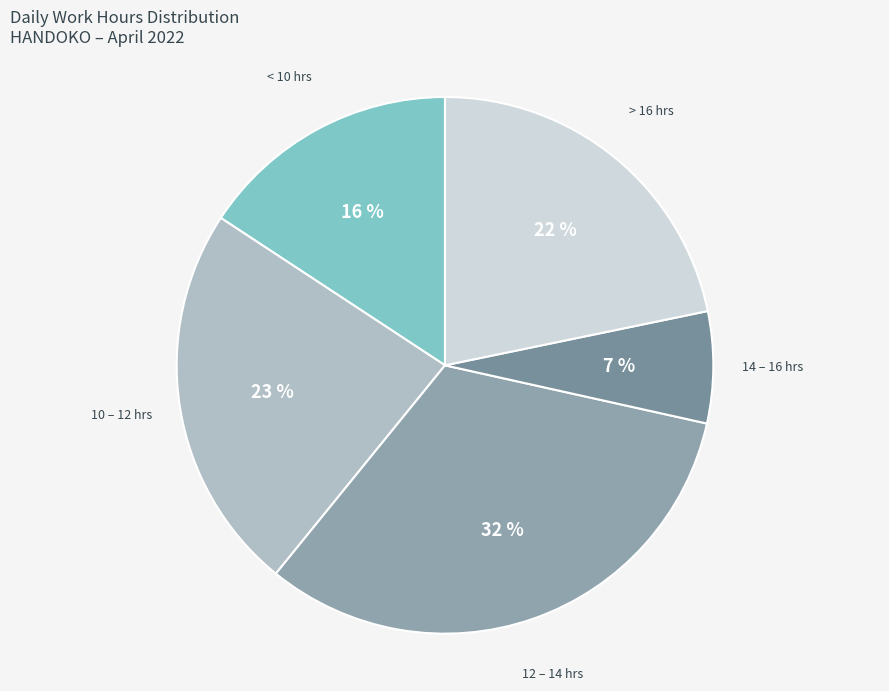

To the nearest percent, what is the combined percentage of 10 – 12 hrs and 14 – 16 hrs?

30%